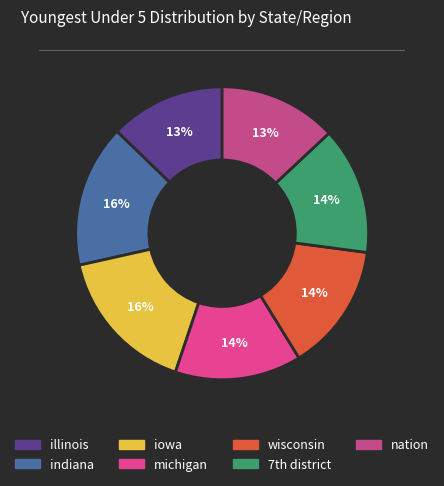

To the nearest percent, what is the average slice percentage?

14%